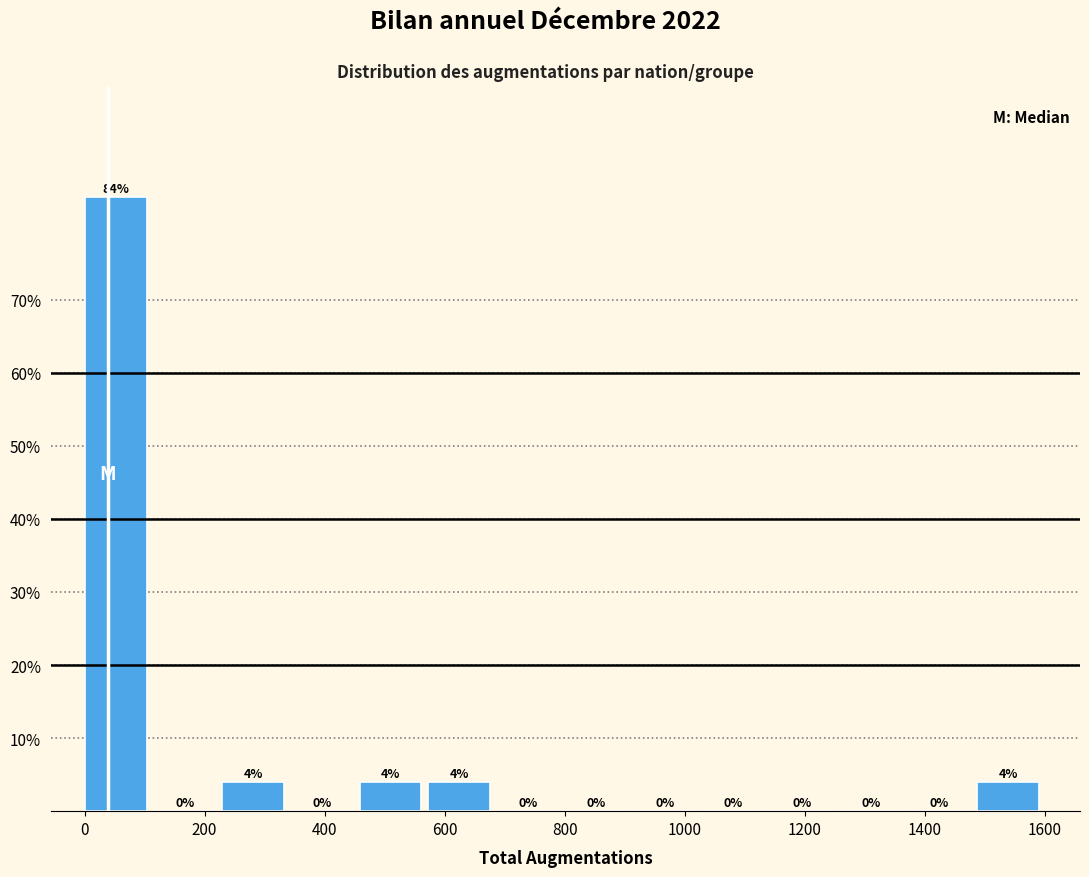

Which range on the x-axis has the tallest bar?

0 to 120